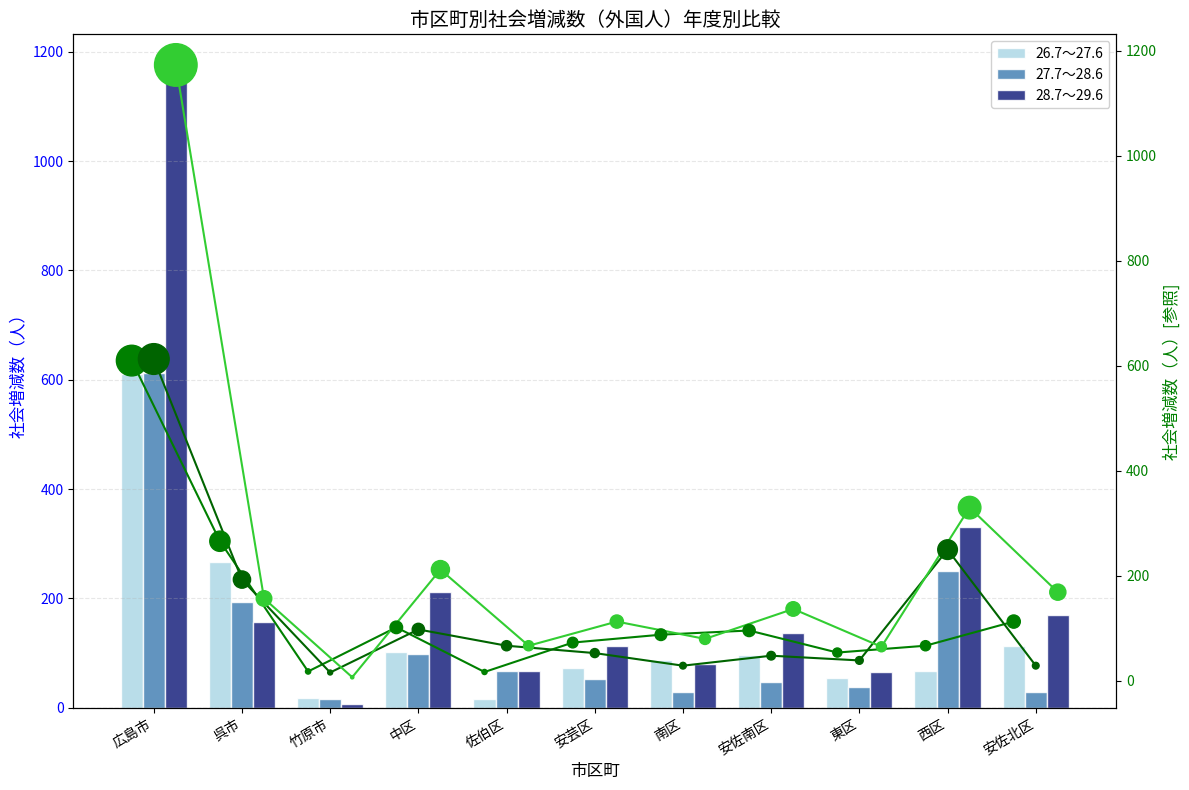

Which series has the widest spread of Y values?

28.7～29.6